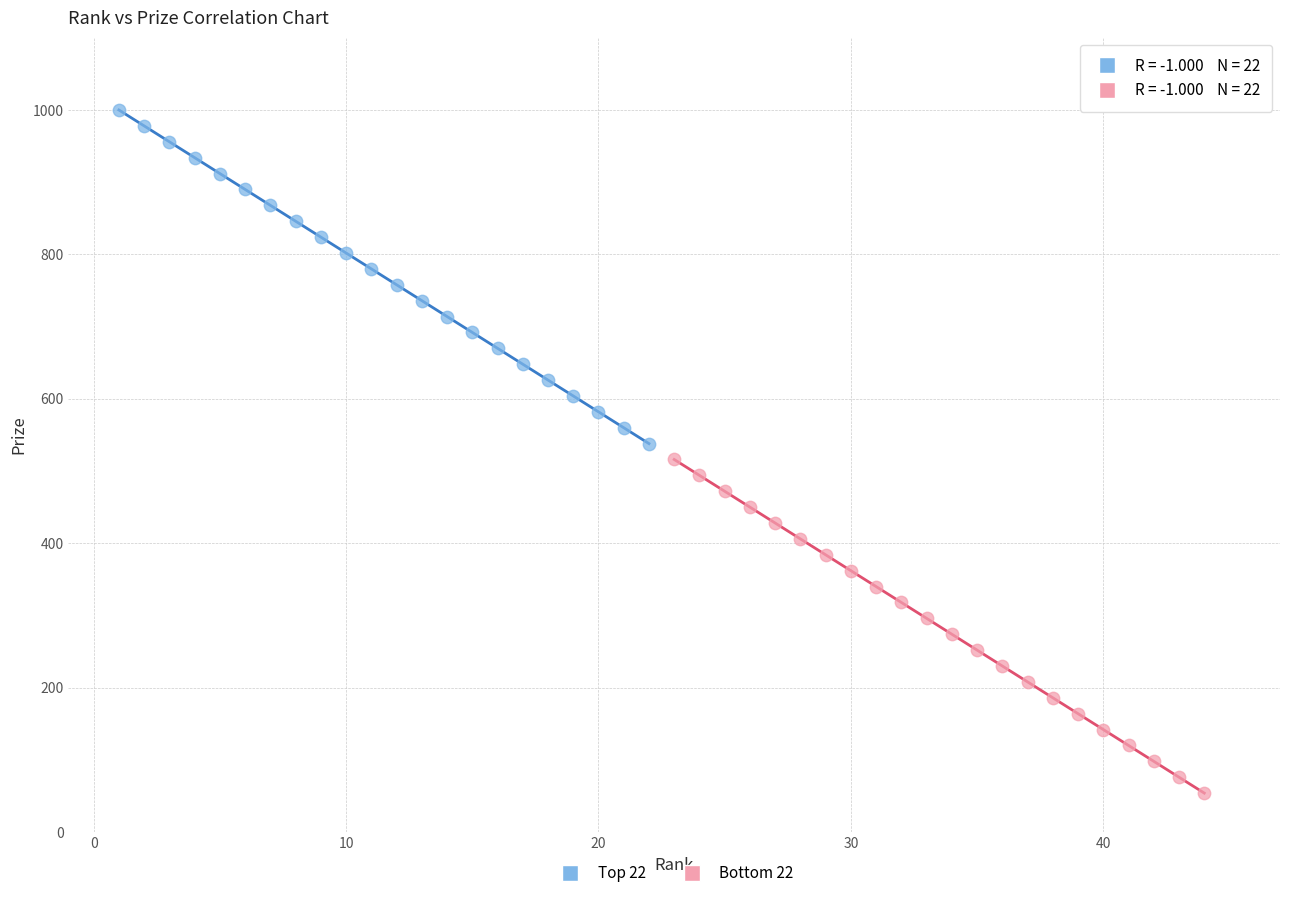

Which series reaches the maximum Y coordinate?

Top 22